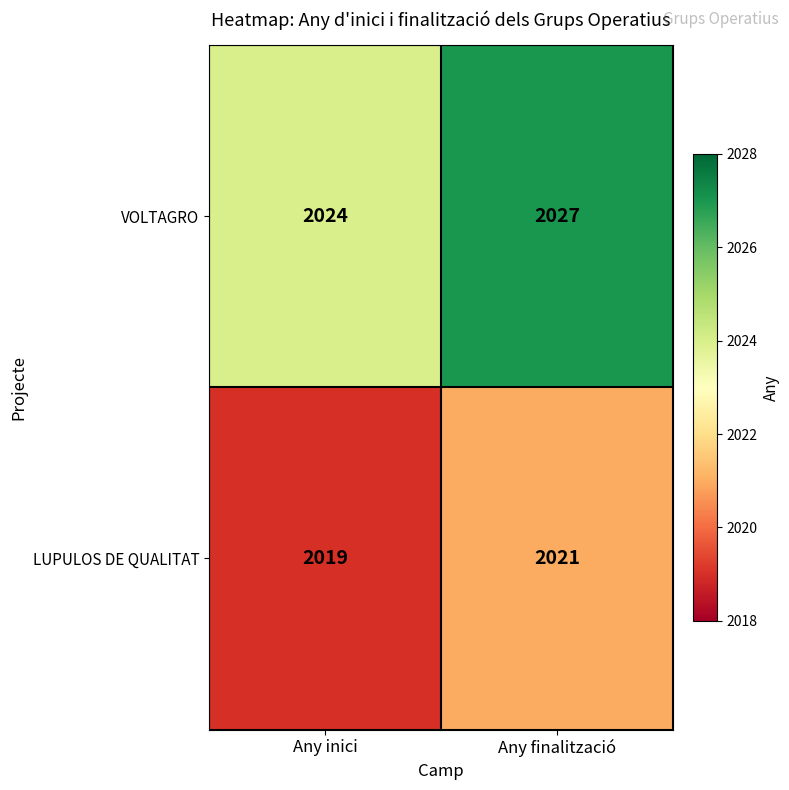

At Any inici, list the series in order from largest to smallest.

VOLTAGRO, LUPULOS DE QUALITAT